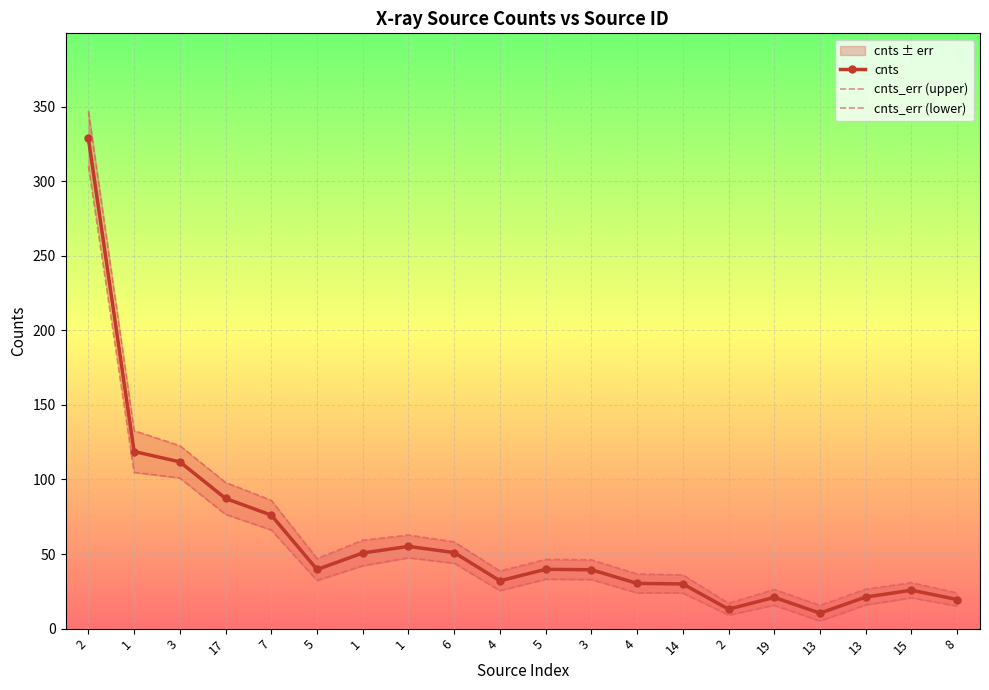

Reading left to right, extract all data points from this chart.

cnts: 2=328.6	1=118.7	3=111.8	17=87.3	7=76.1	5=39.7	1=50.7	1=55.1	6=51.0	4=32.1	5=39.8	3=39.5	4=30.3	14=30.0	2=13.0	19=21.0	13=10.4	13=21.2	15=25.8	8=19.5
cnts_err (upper): 2=347.0	1=132.7	3=122.6	17=98.0	7=86.0	5=47.0	1=59.3	1=62.8	6=58.1	4=38.7	5=46.4	3=46.1	4=36.6	14=36.0	2=17.0	19=26.3	13=15.6	13=26.5	15=30.8	8=23.9
cnts_err (lower): 2=310.2	1=104.7	3=101.0	17=76.6	7=66.1	5=32.3	1=42.1	1=47.5	6=43.8	4=25.5	5=33.1	3=32.9	4=24.0	14=23.9	2=9.0	19=15.7	13=5.2	13=15.9	15=20.7	8=15.1